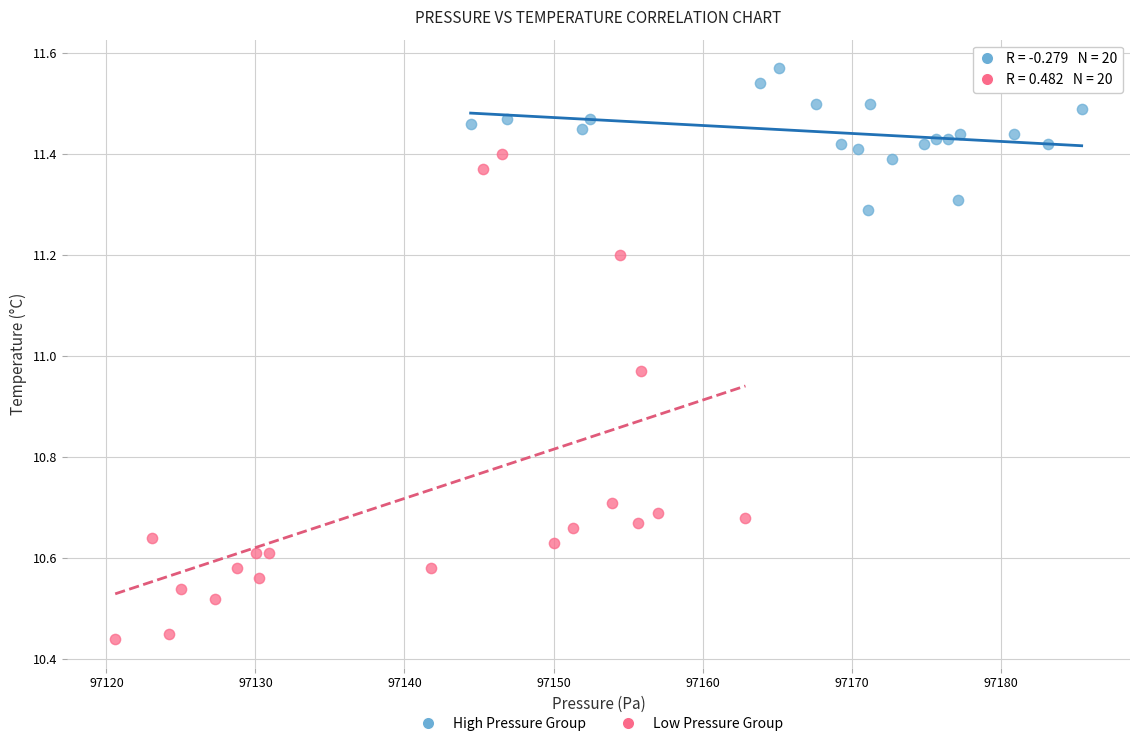

Which series has the widest spread of Y values?

Low Pressure Group